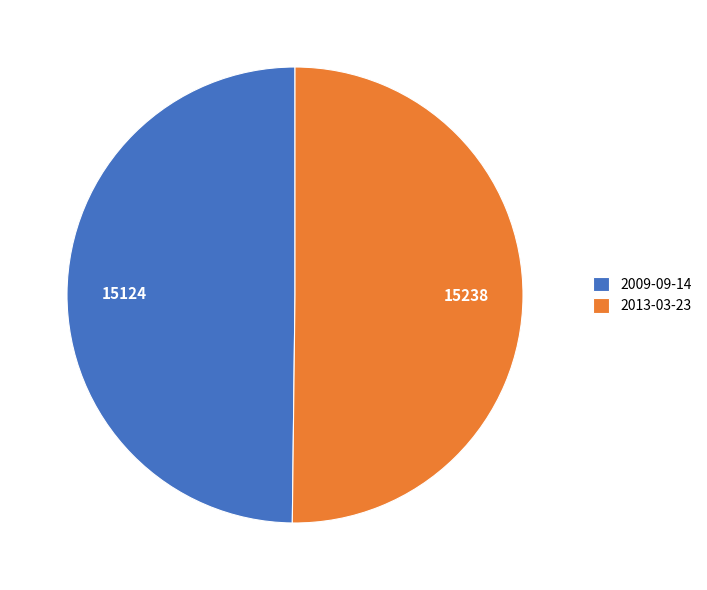

Is the sum of 2009-09-14 and 2013-03-23 greater than half?

Yes